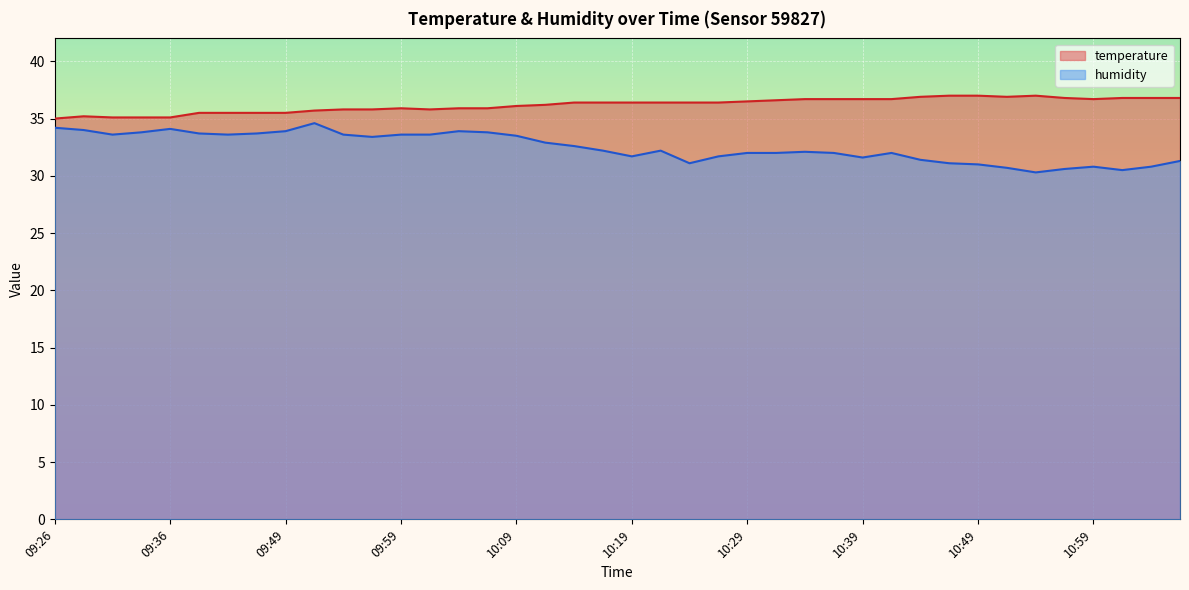

What position from the left is 10:47?

32